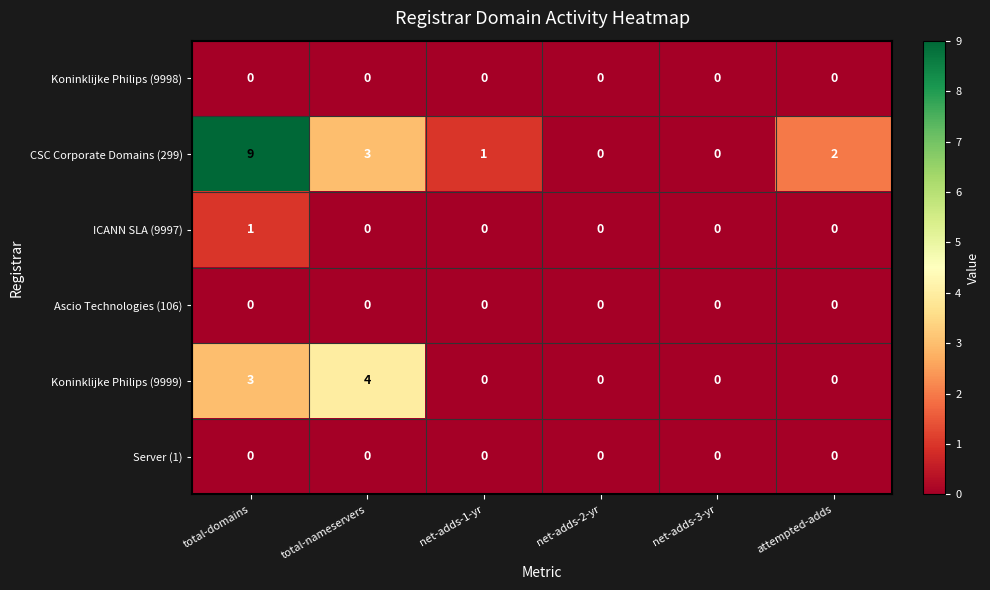

What is the difference between the maximum and minimum values in the CSC Corporate Domains (299) series?

9